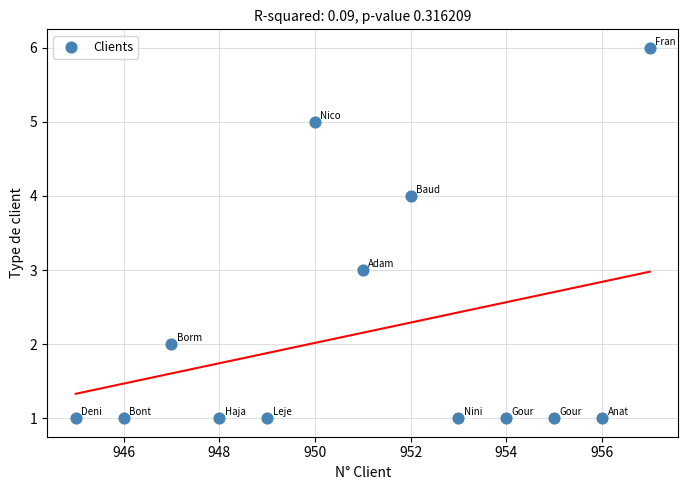

What is the range of Y values (max minus min)?

5